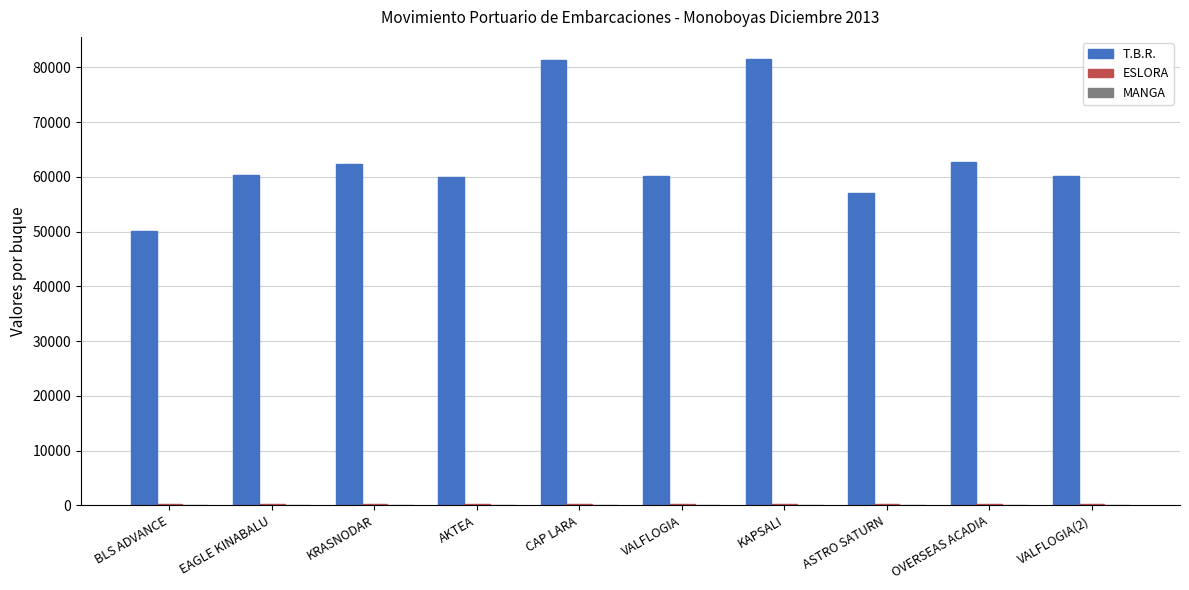

True or false: T.B.R. has a value of 62775.0 at OVERSEAS ACADIA.

True